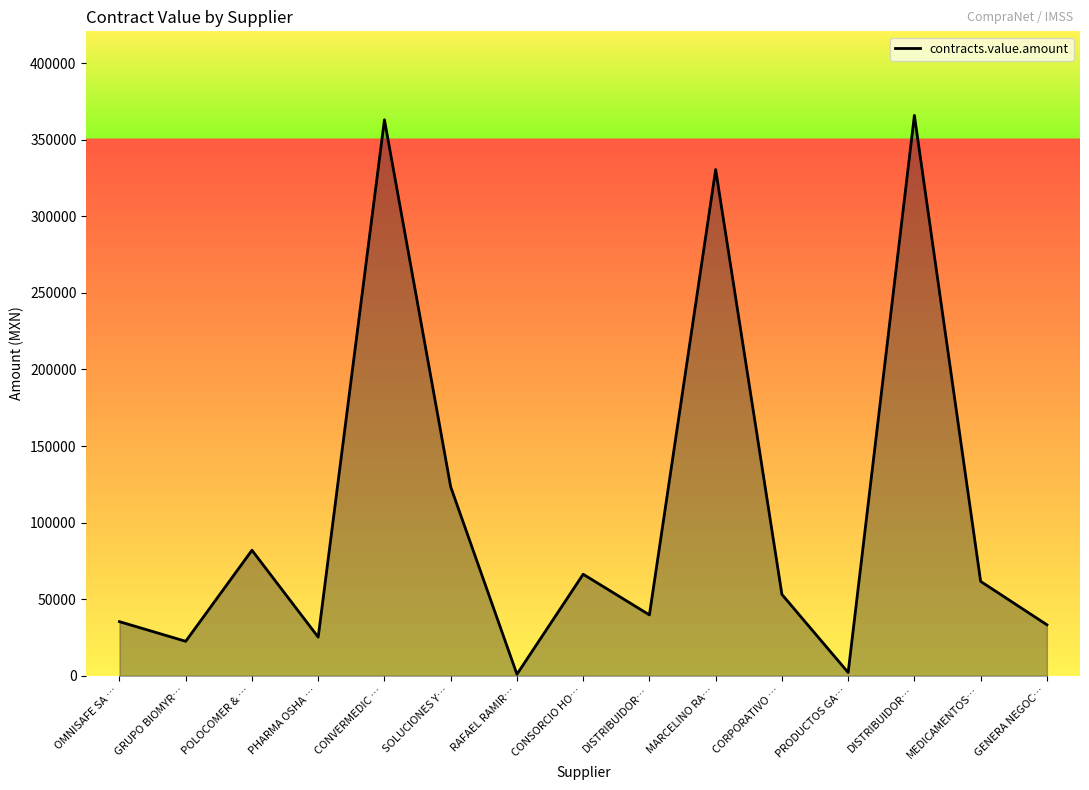

How many points are higher than both their immediate neighbors (excluding endpoints)?

5